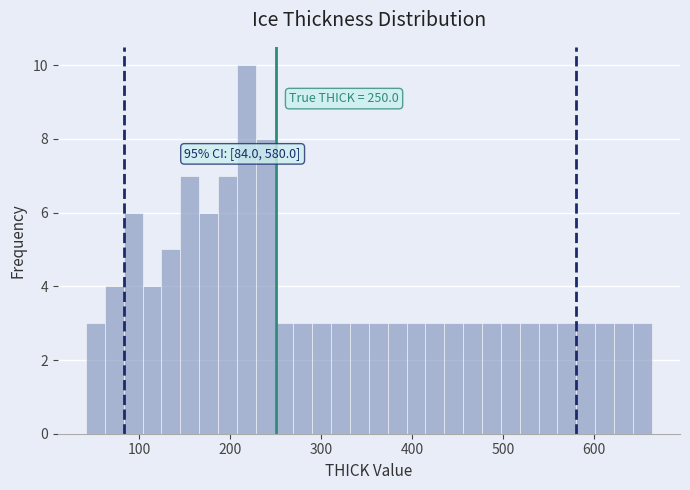

Read against the x-axis, roughly where is the centre of the tallest bar?

220